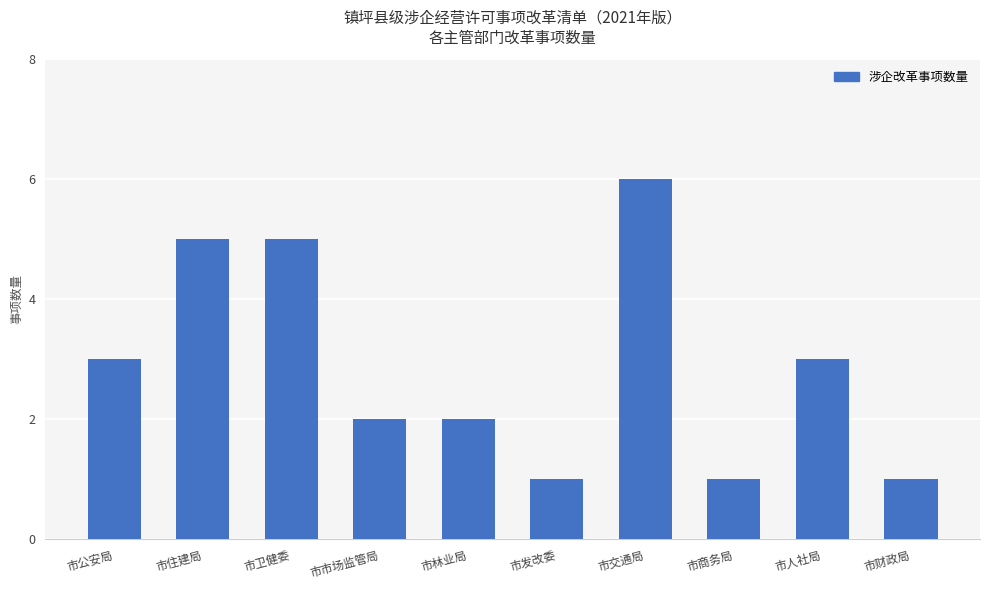

What is the greatest value displayed?

6